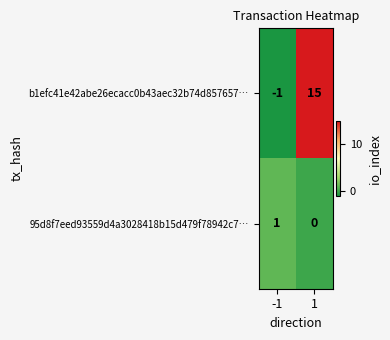

Between -1 and 1, which series saw the biggest shift?

b1efc41e42abe26ecacc0b43aec32b74d857657…